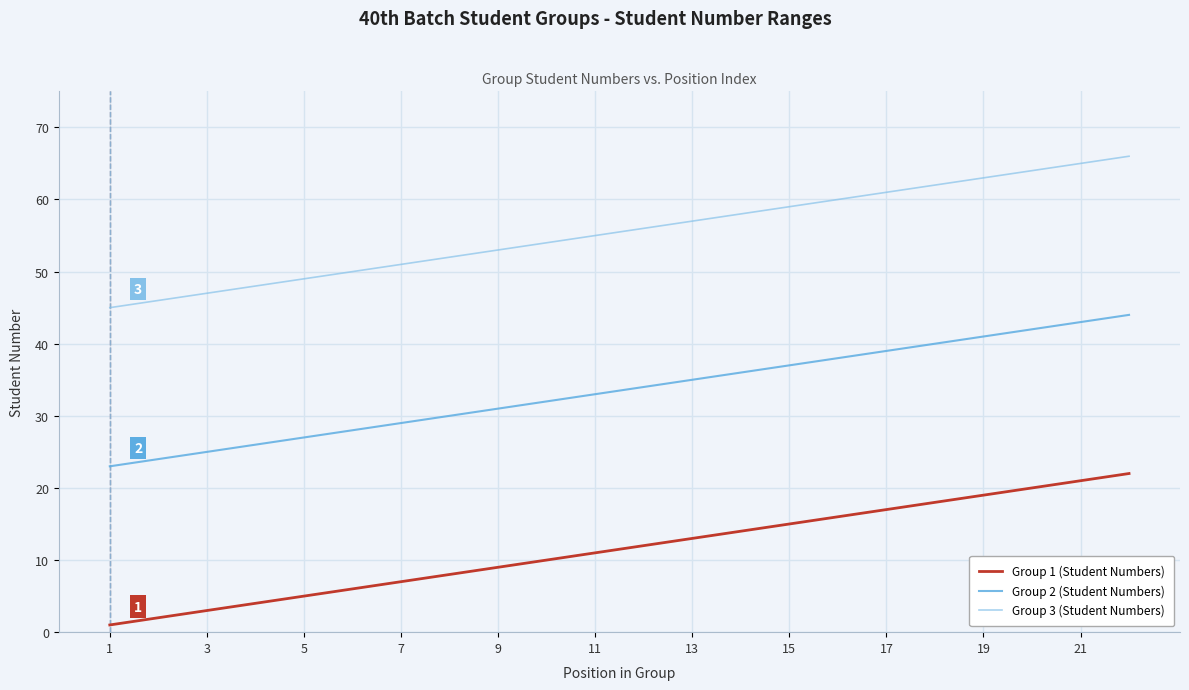

True or false: Group 2 (Student Numbers) and Group 1 (Student Numbers) intersect in this chart.

False